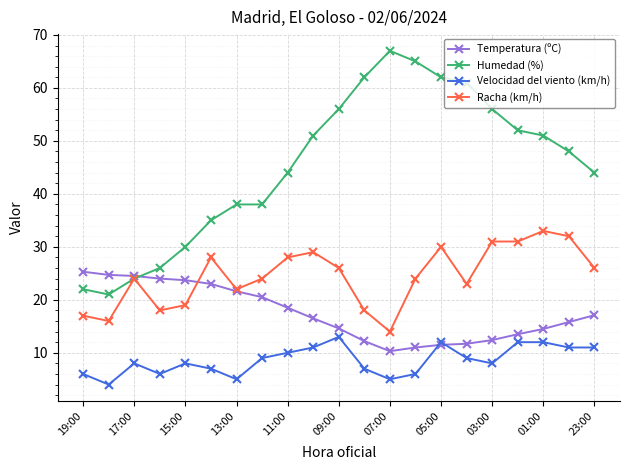

At how many categories does at least one series exceed 17?

21